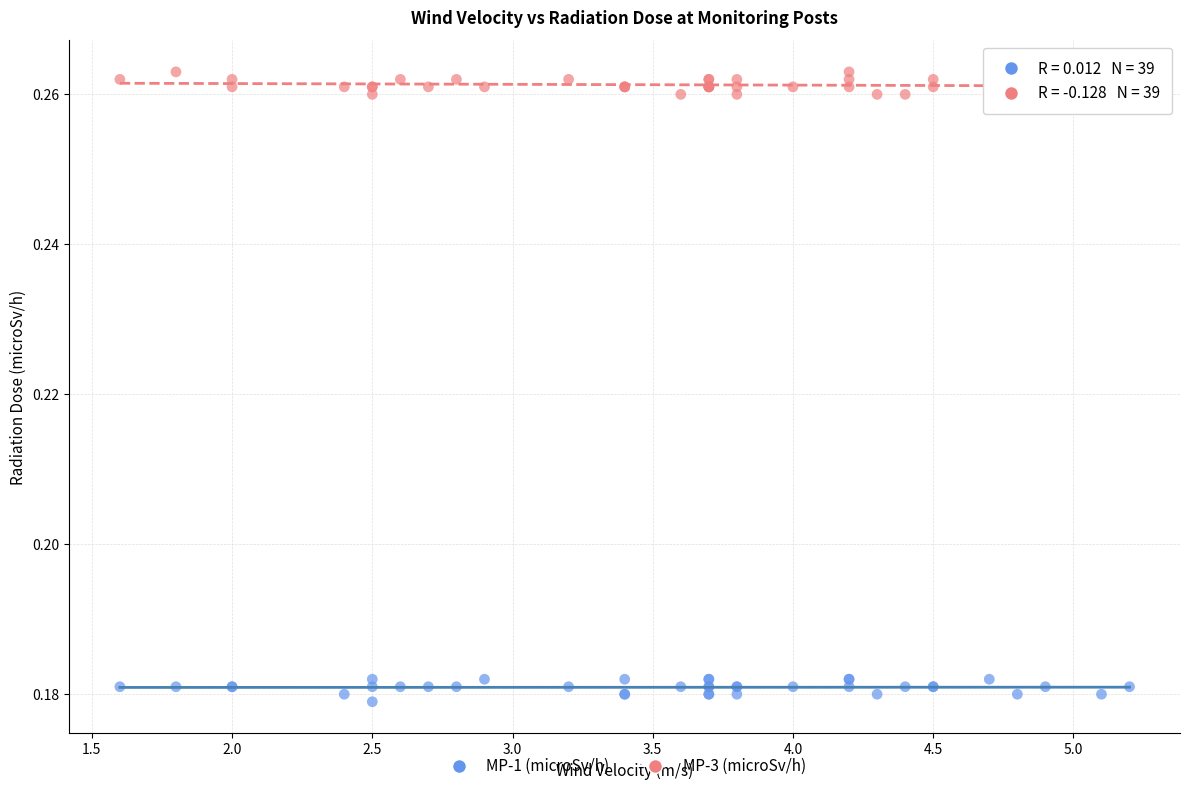

Which series contains the highest Y value?

MP-3 (microSv/h)